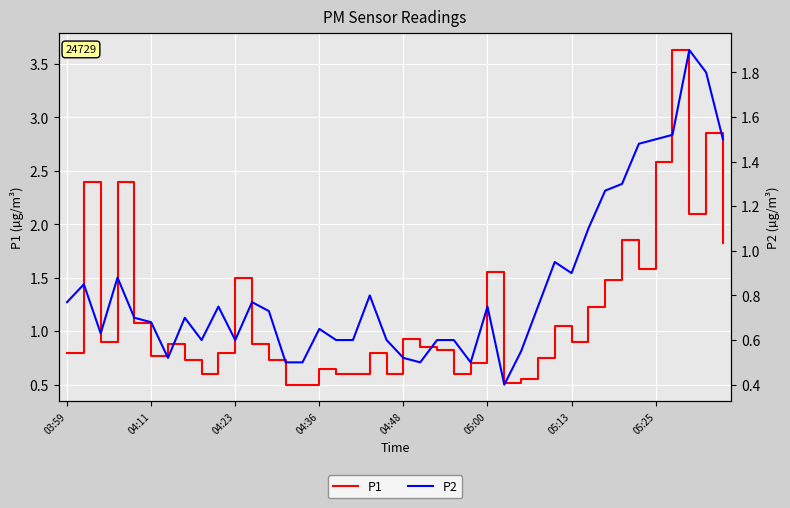

What is the sum of the P1 values at 37 and 22?

2.9